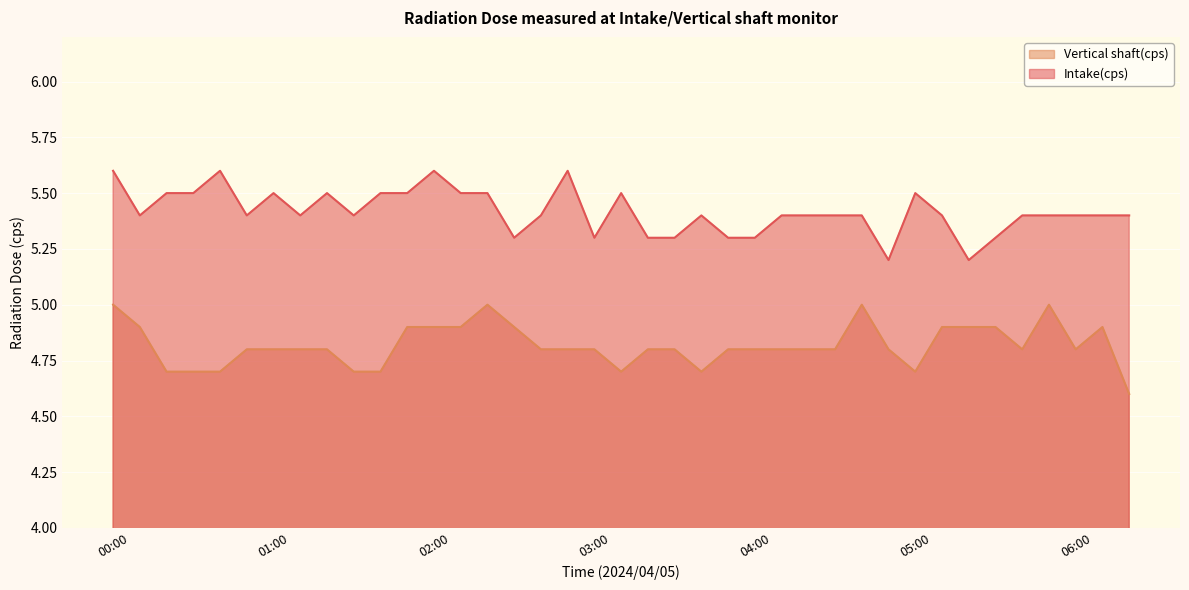

The value of Intake(cps) at 04:00 is 5.3. True or false?

True